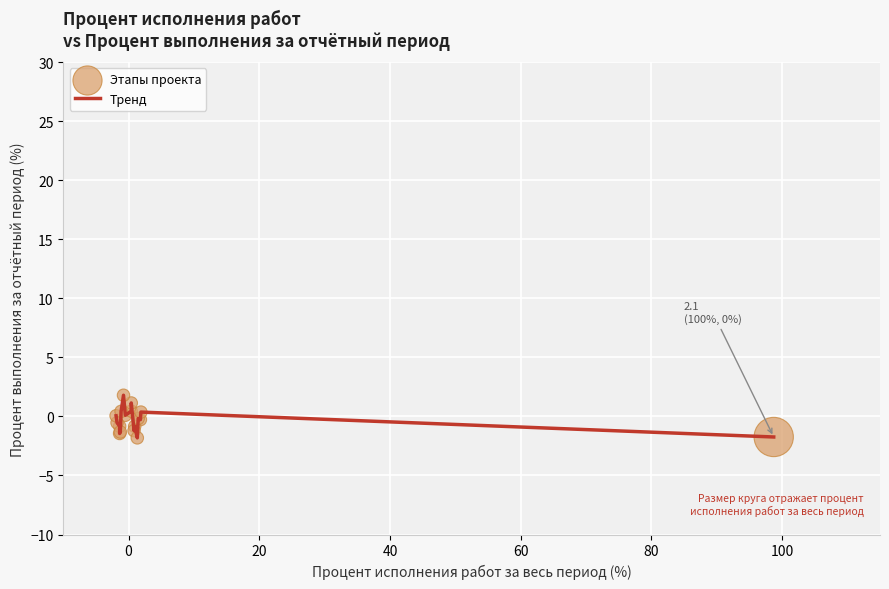

What is the greatest value displayed?

1.8